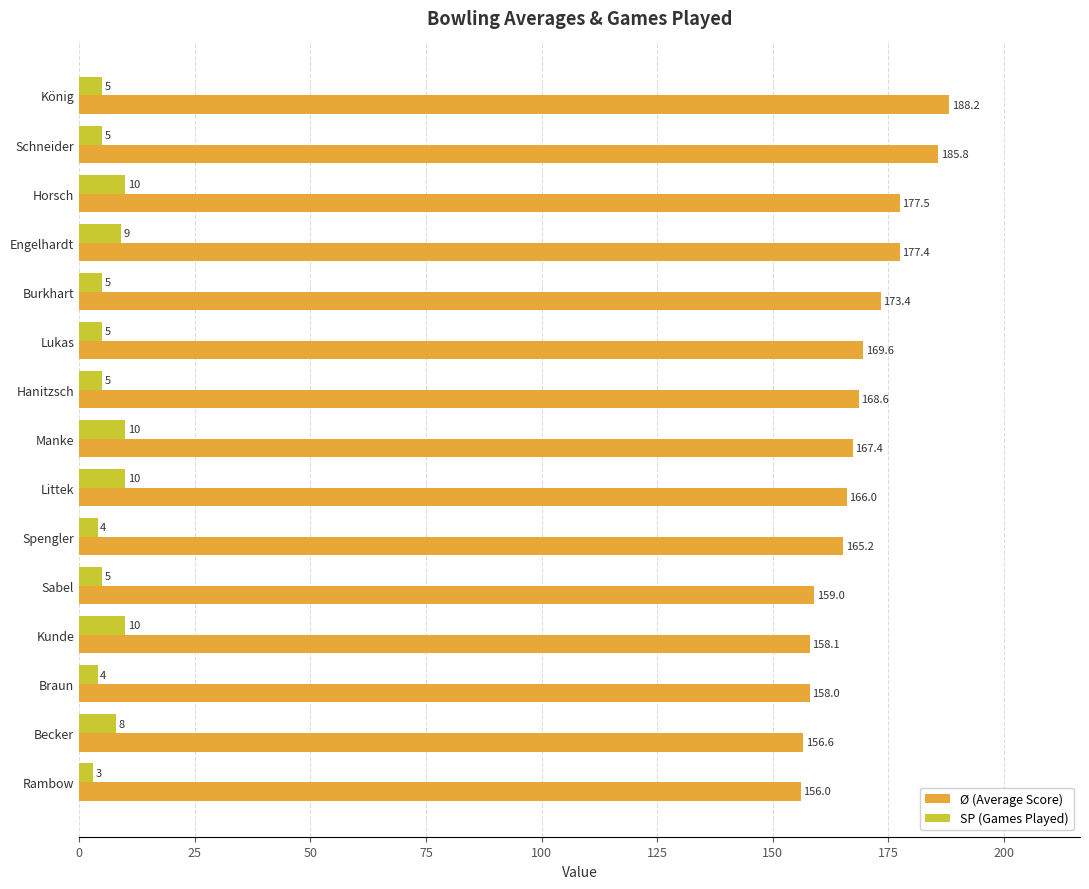

True or false: Ø (Average Score) has a value of 165.2 at Spengler.

True